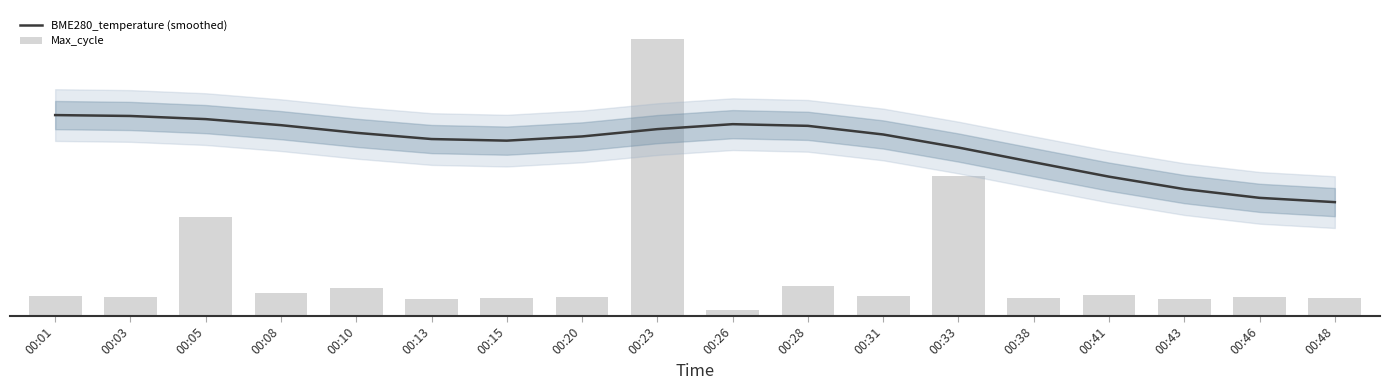

What is the total value across all series at 00:38?

145.1